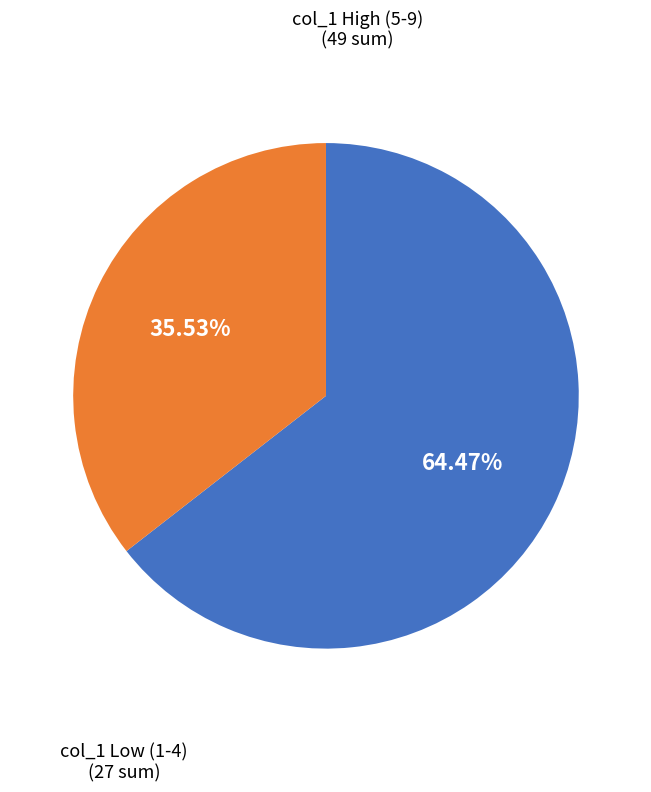

Which slice is the smallest?

col_1 Low (1-4)